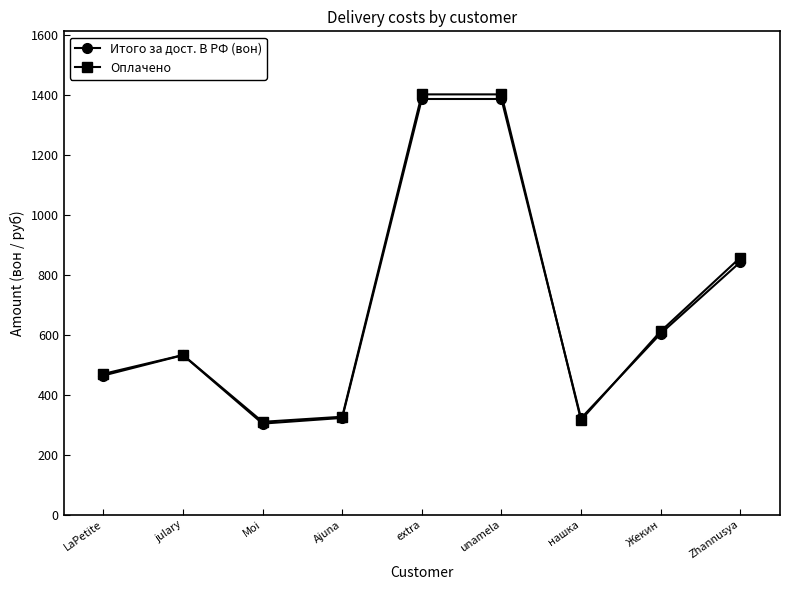

How many lines are shown in the chart?

2